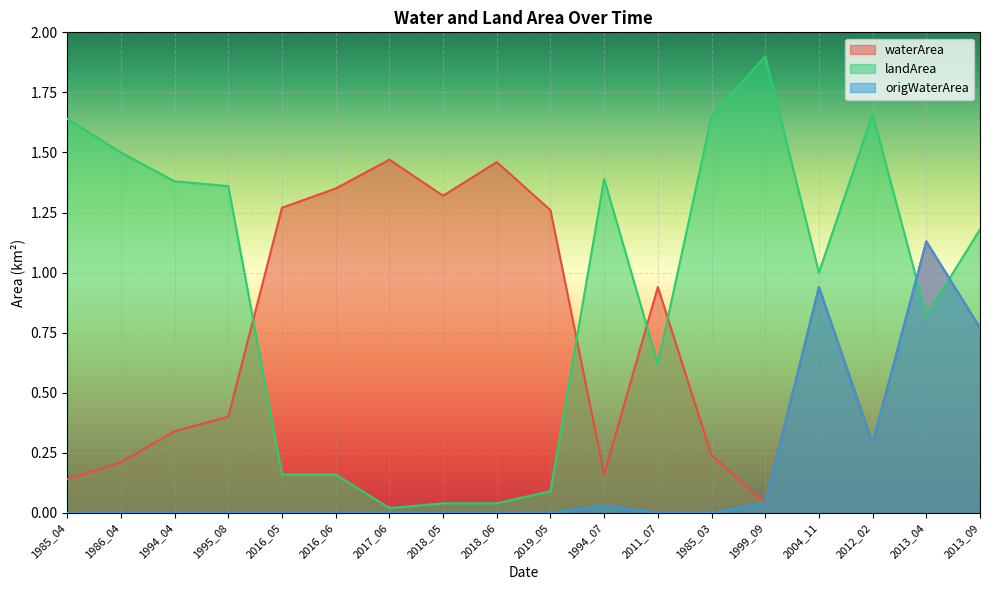

At which category does waterArea reach its first local peak?

2017_06